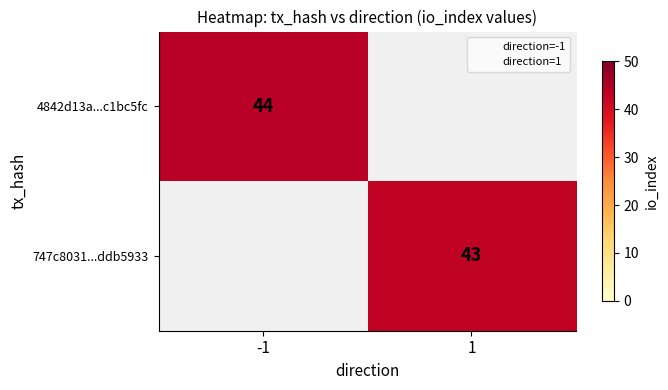

At how many categories does at least one series exceed 33?

2